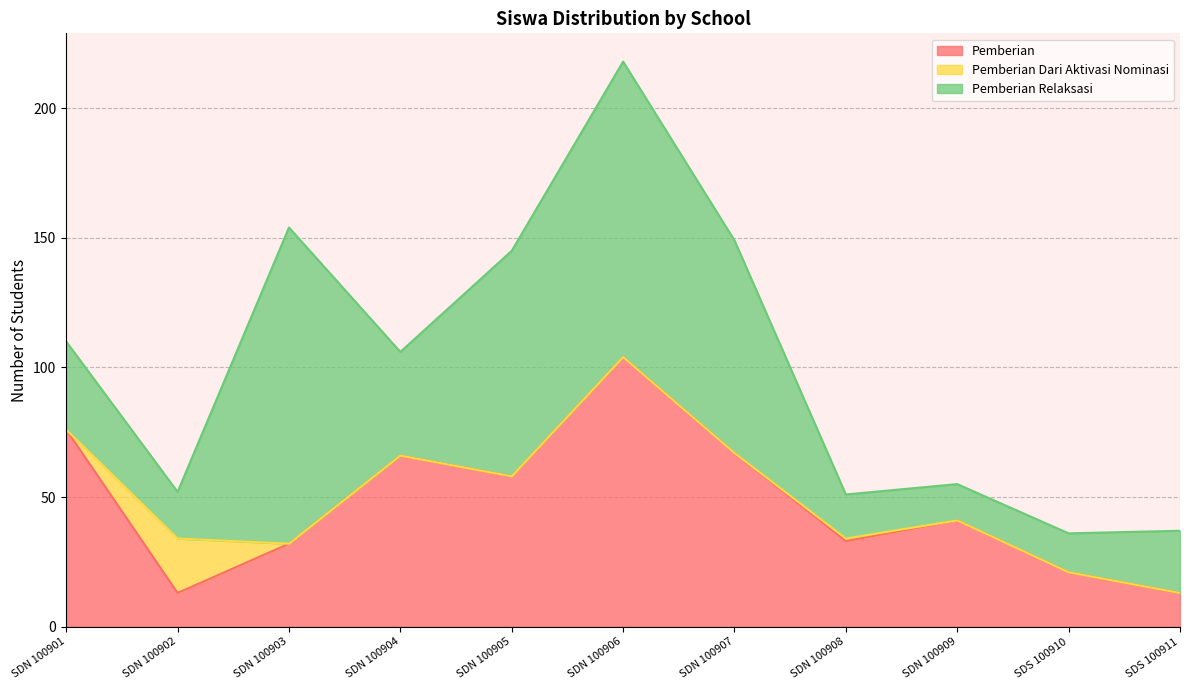

What is the label of the 2nd point from the right?

SDS 100910